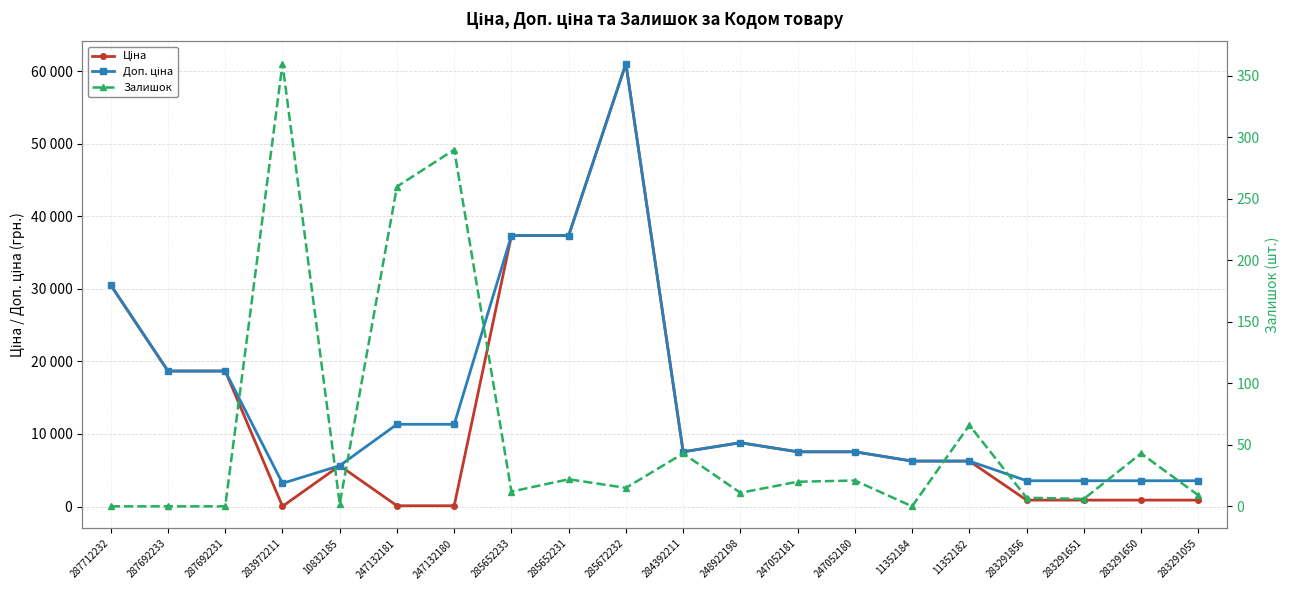

At which label does Залишок first exceed 15?

283972211